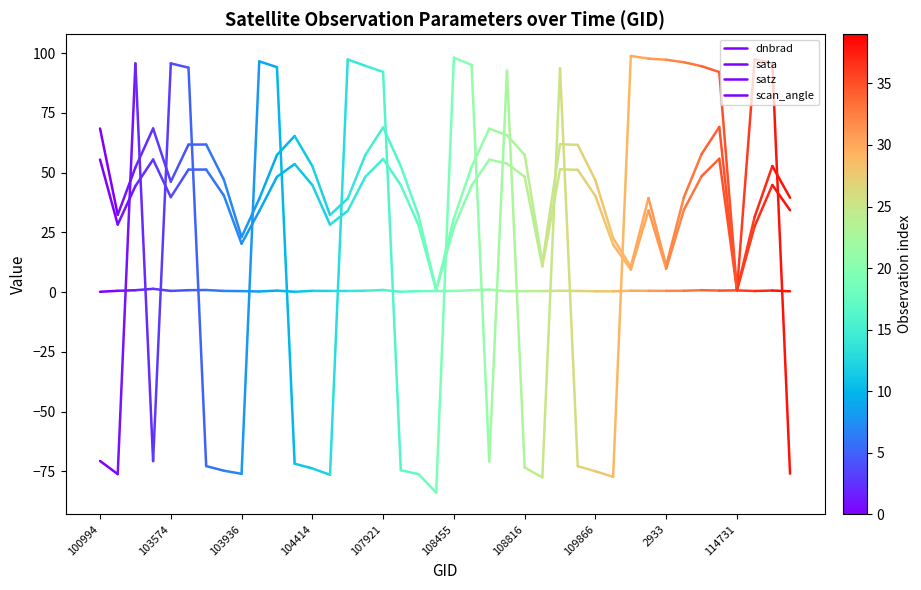

List the series in order of their peak value, highest first.

satz, scan_angle, dnbrad, sata